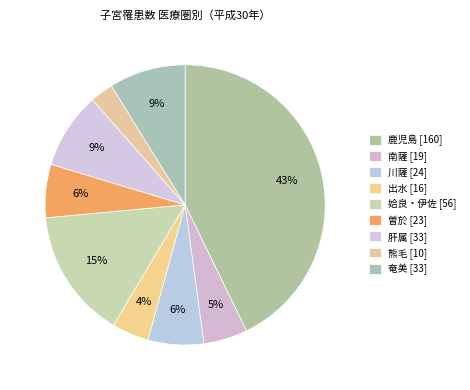

True or false: 奄美 accounts for 23% of the total.

False